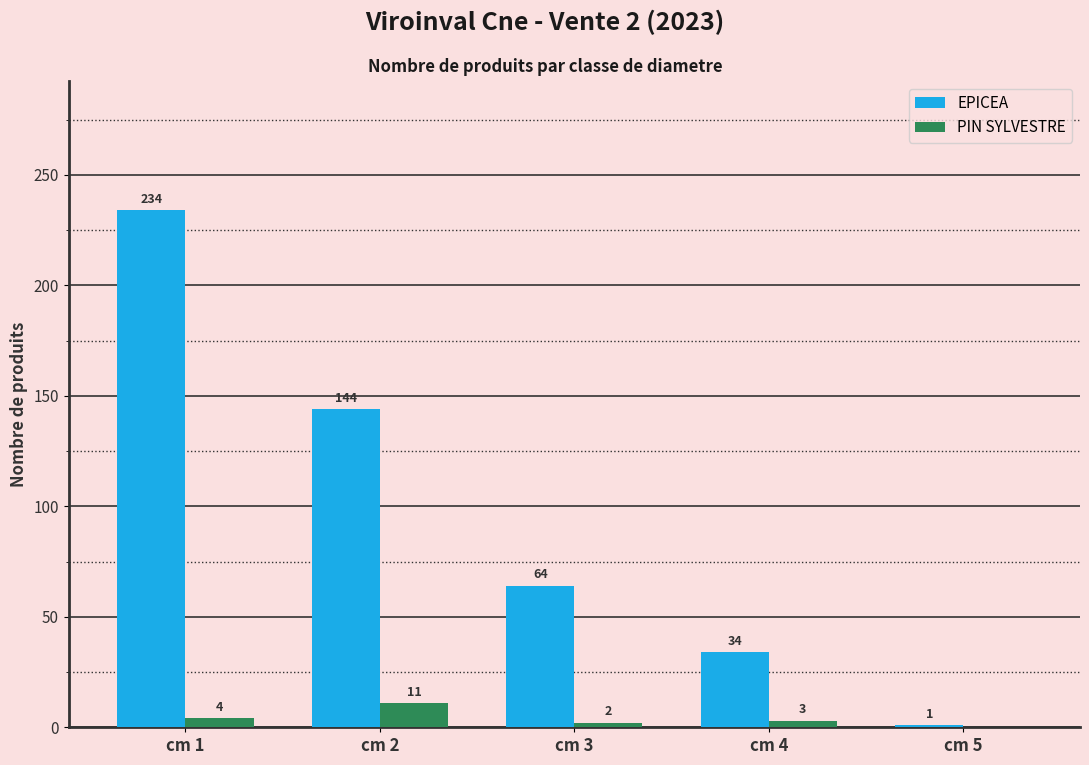

Is it true that PIN SYLVESTRE equals 3 at cm 4?

True